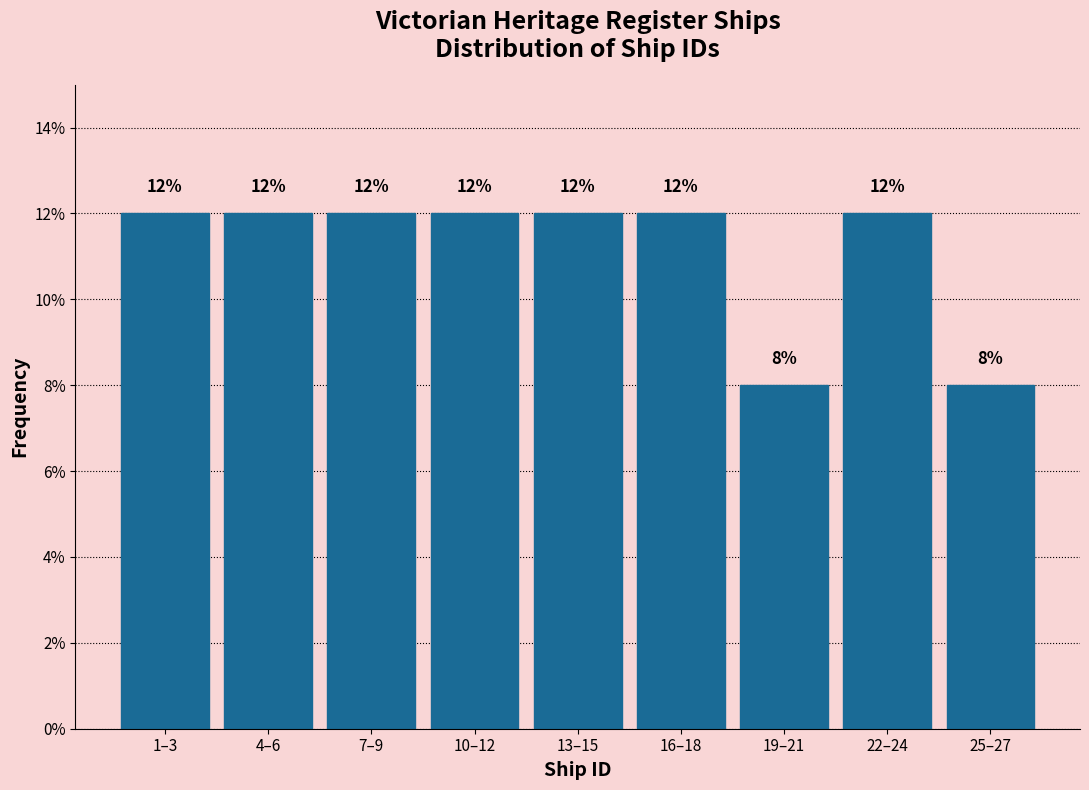

Reading left to right, what are all the values shown in this chart?

12	12	12	12	12	12	8	12	8